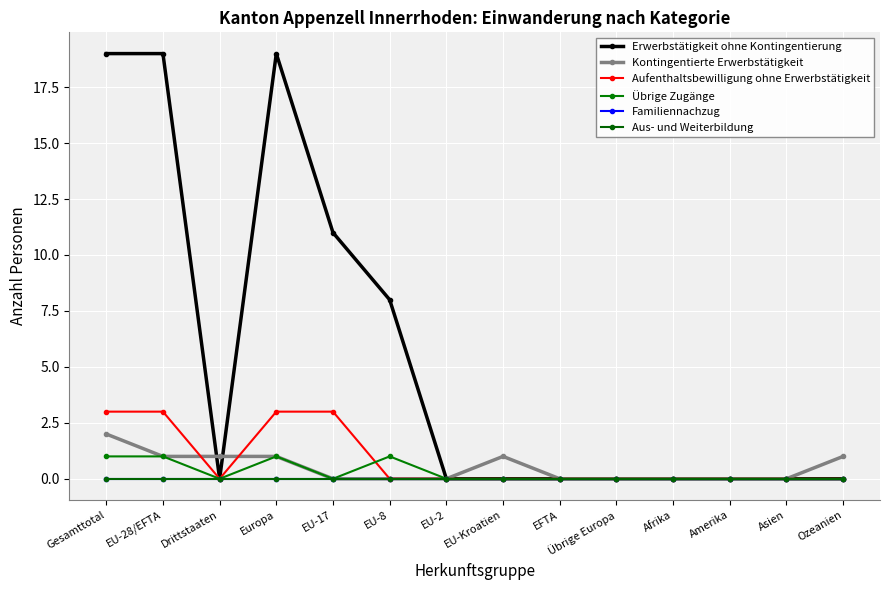

What is the difference between the highest and lowest values at EU-Kroatien?

1